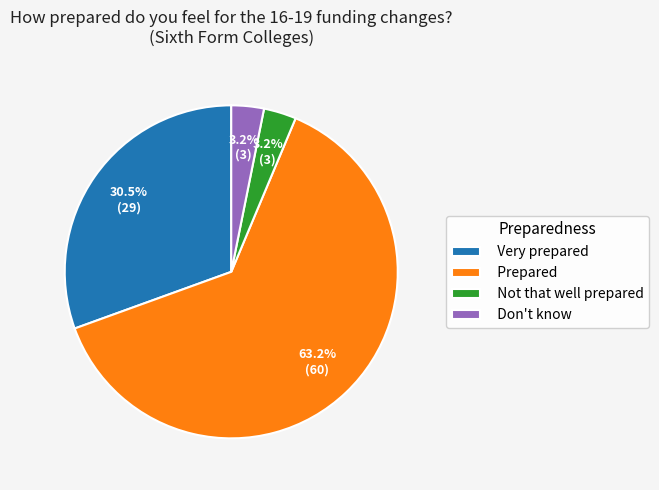

Which slice is the largest?

Prepared